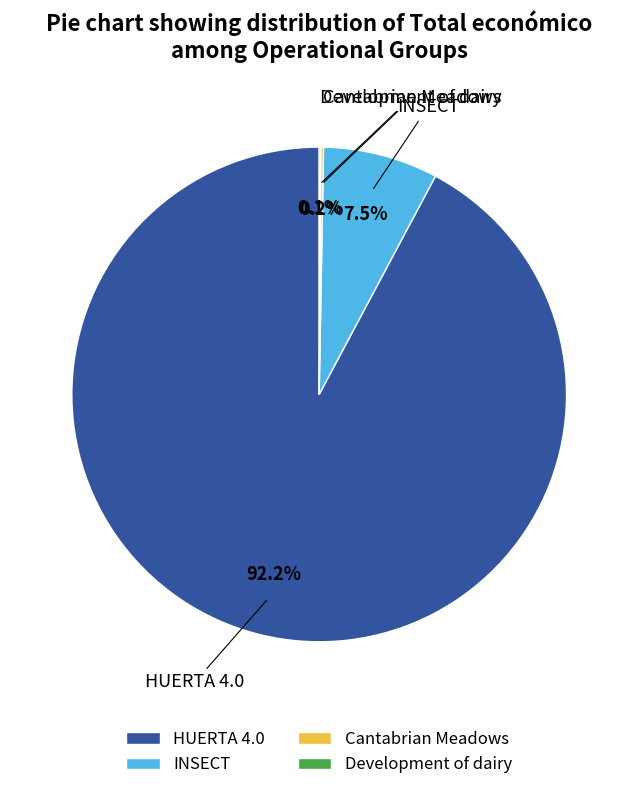

Which slice is the largest?

HUERTA 4.0